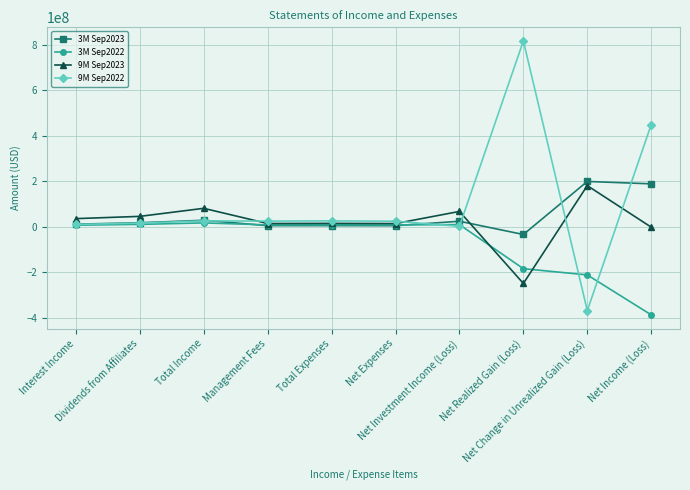

After their last crossing, which series has the higher values: 9M Sep2022 or 9M Sep2023?

9M Sep2022